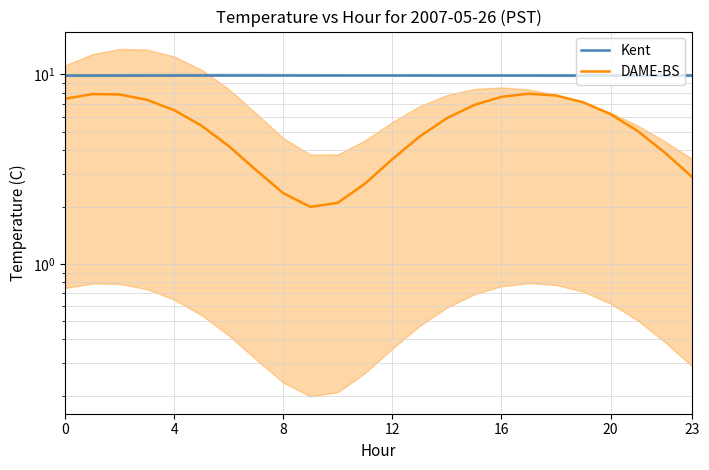

Between 23 and 10, which is larger?

23